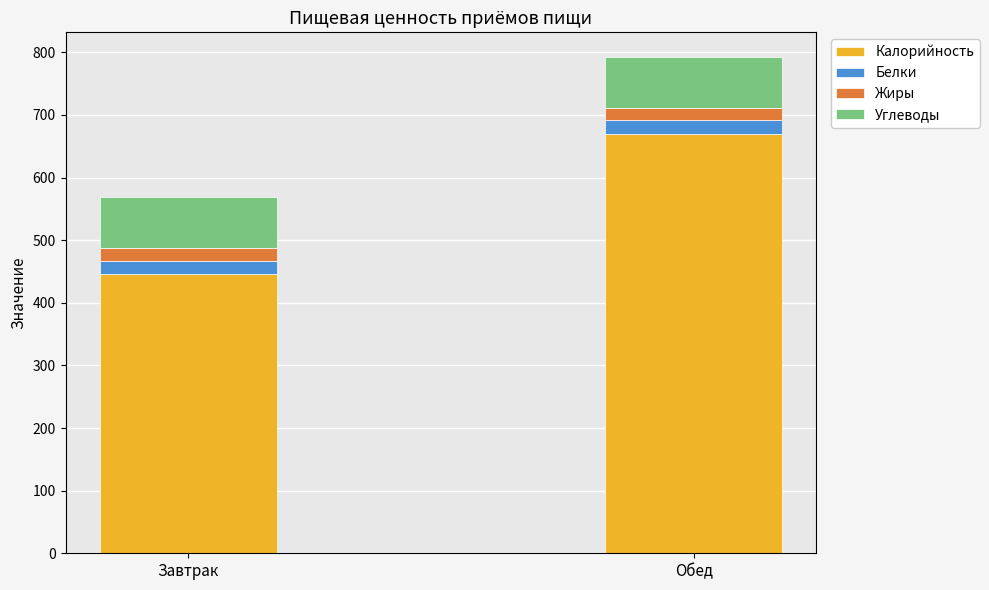

What is the minimum value for Калорийность?

446.0